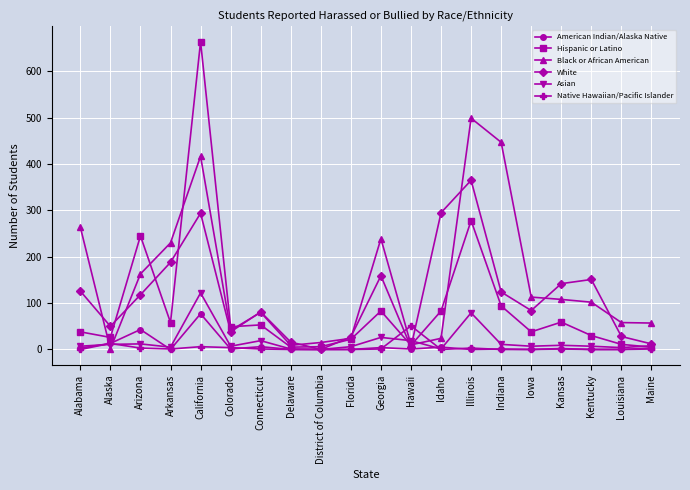

What is the minimum value for Black or African American?

1